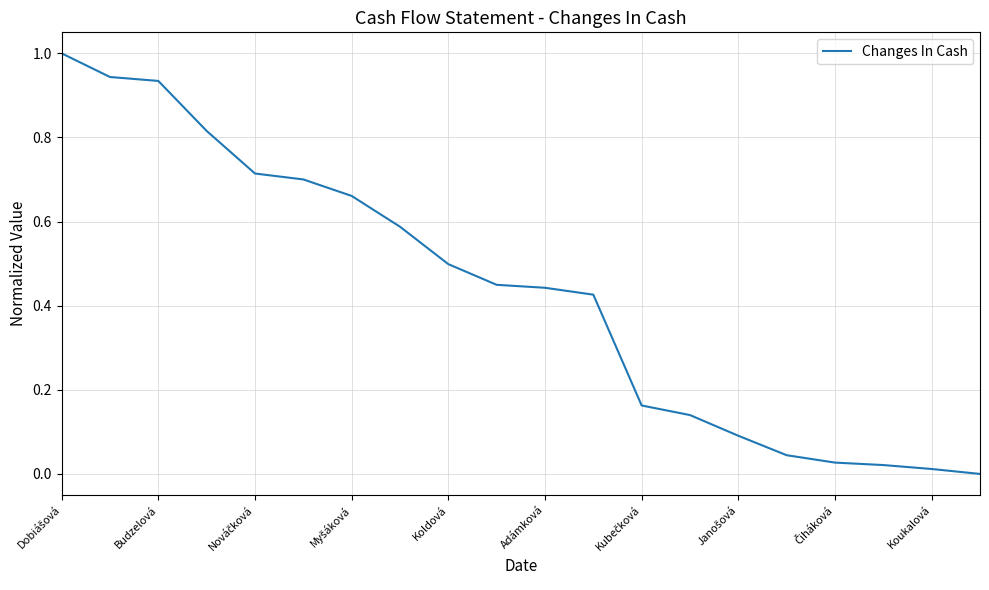

What is the difference between the maximum and minimum values?

1.0